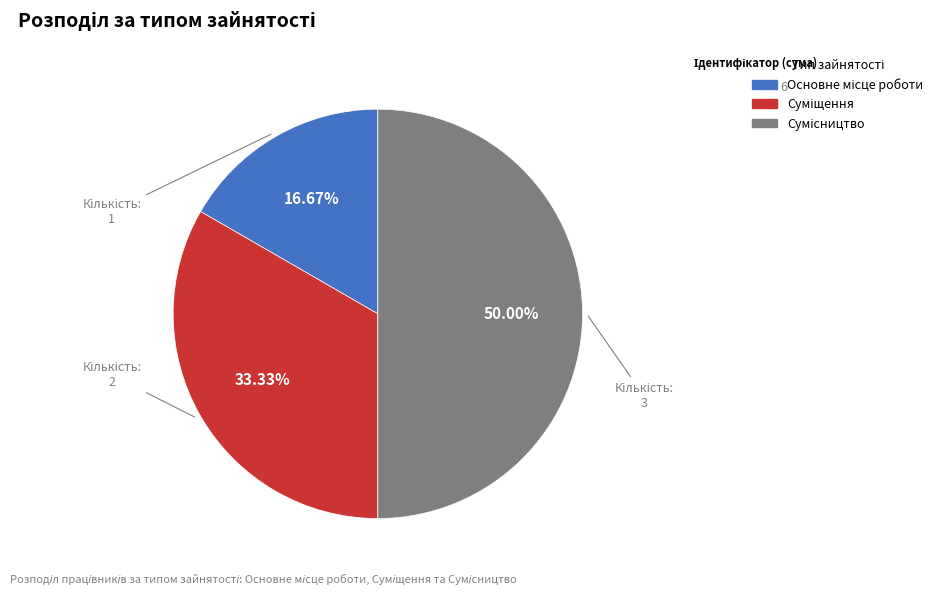

How many slices are in this pie chart?

3